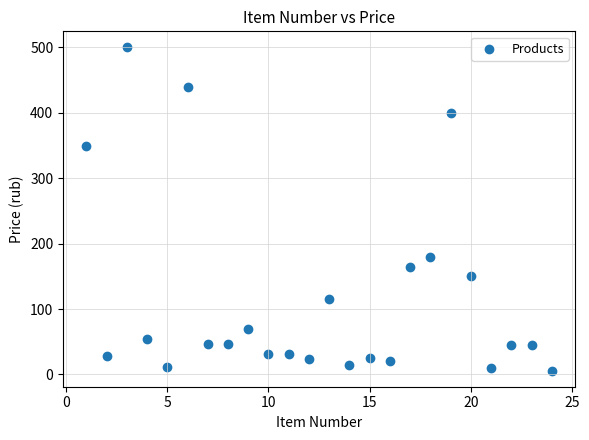

What Y value in the scatter plot is closest to 253?

180.0